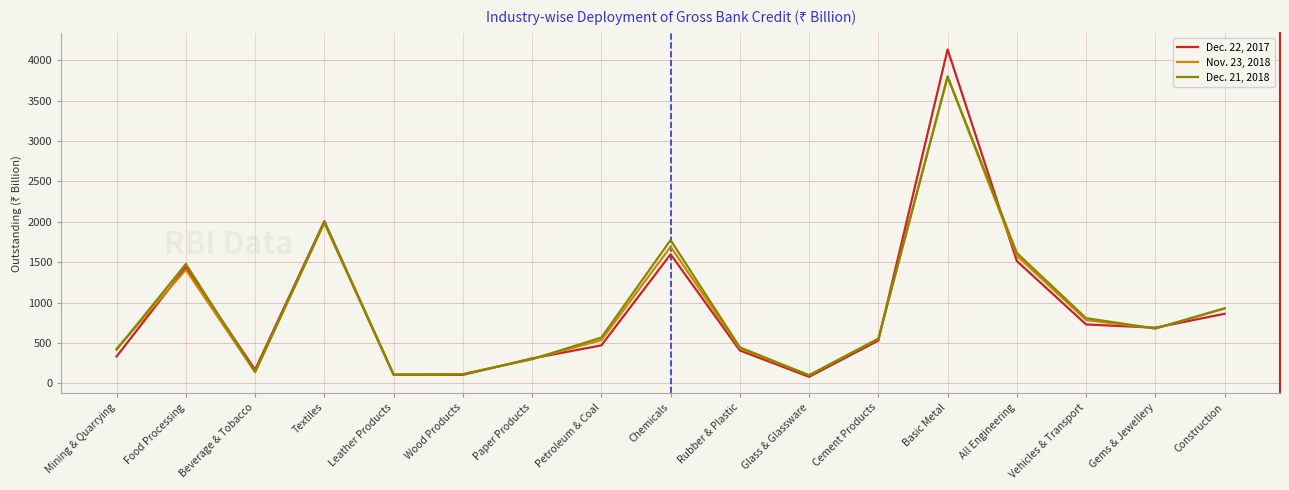

True or false: Dec. 21, 2018 has a value of 272 at Gems & Jewellery.

False